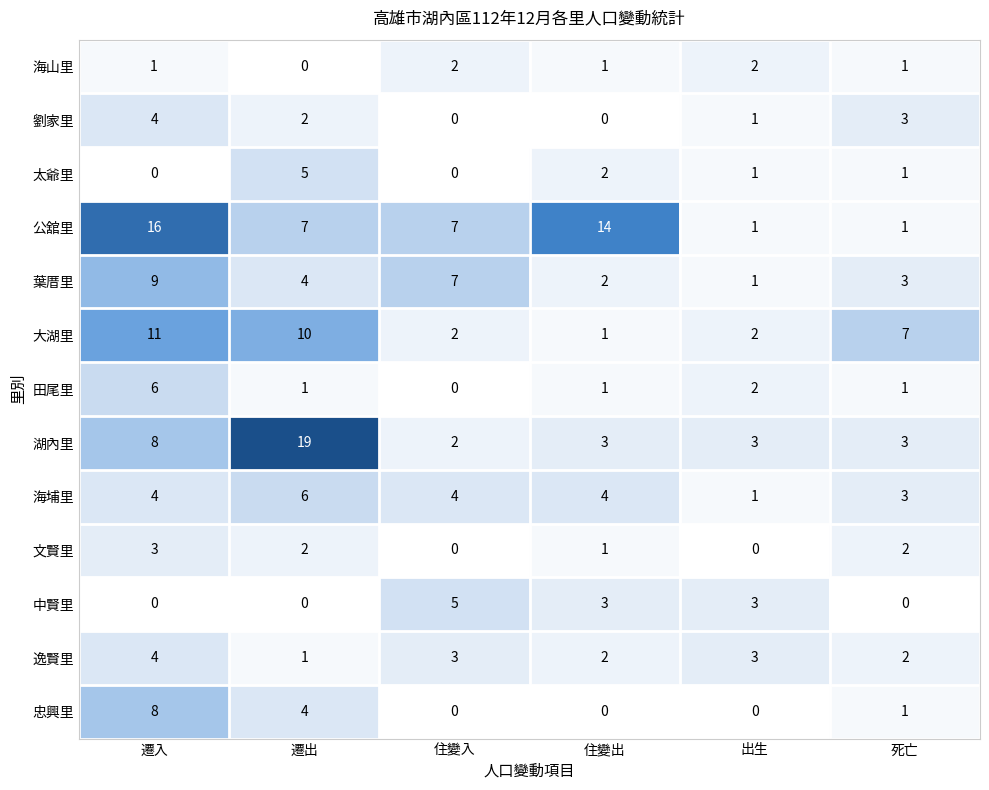

The 大湖里 series shows 2 at 住變出. True or false?

False